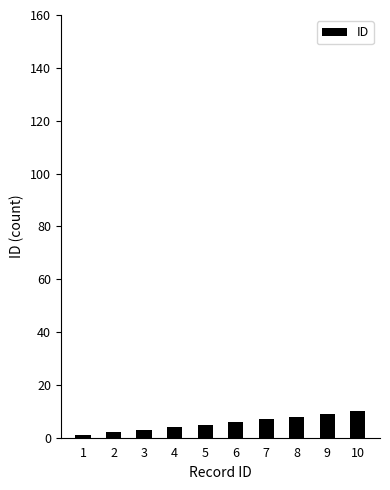

Reading left to right, what are all the values shown in this chart?

1=1	2=2	3=3	4=4	5=5	6=6	7=7	8=8	9=9	10=10